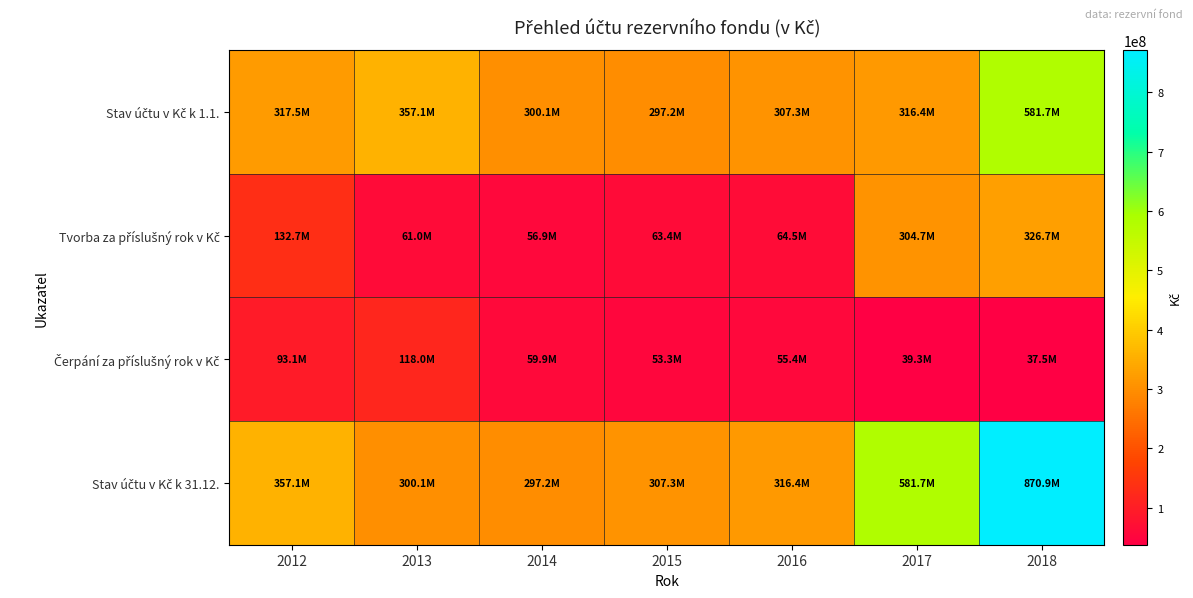

Which series has the widest spread of values?

Stav účtu v Kč k 31.12.